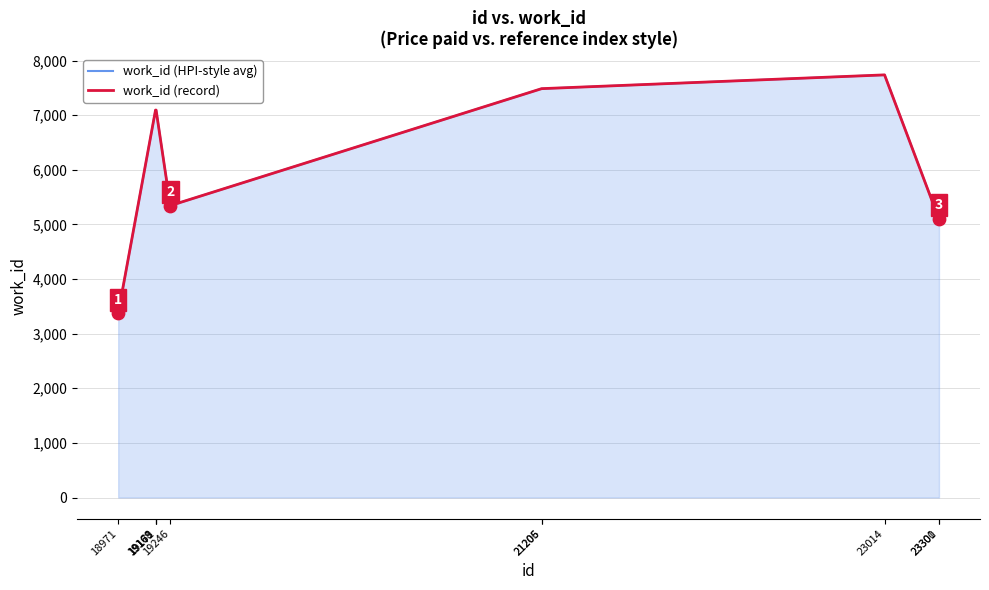

Is the value of work_id (HPI-style avg) at 19246 greater than the value of work_id (record) at 19169?

No